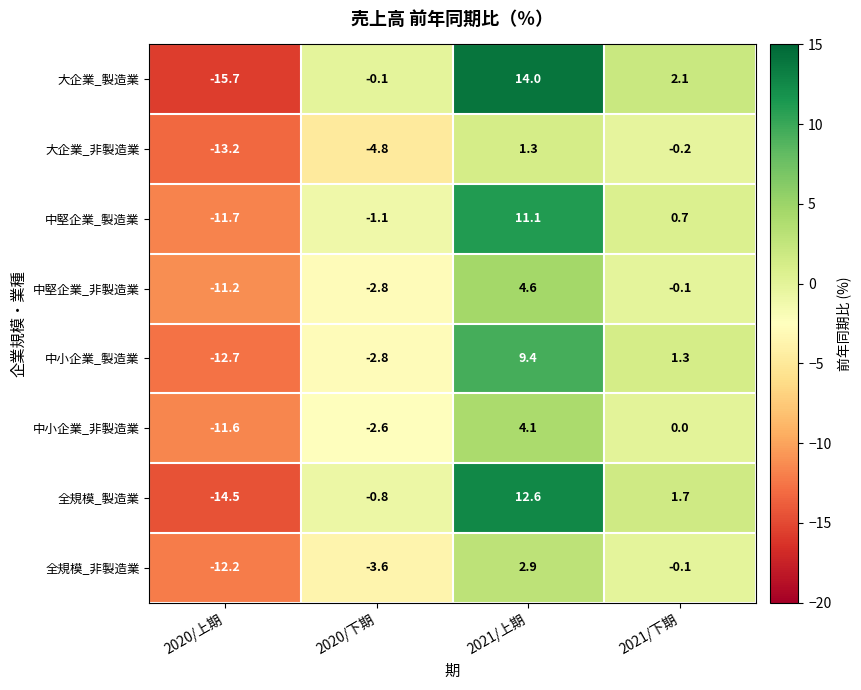

How many series are shown in this chart?

8